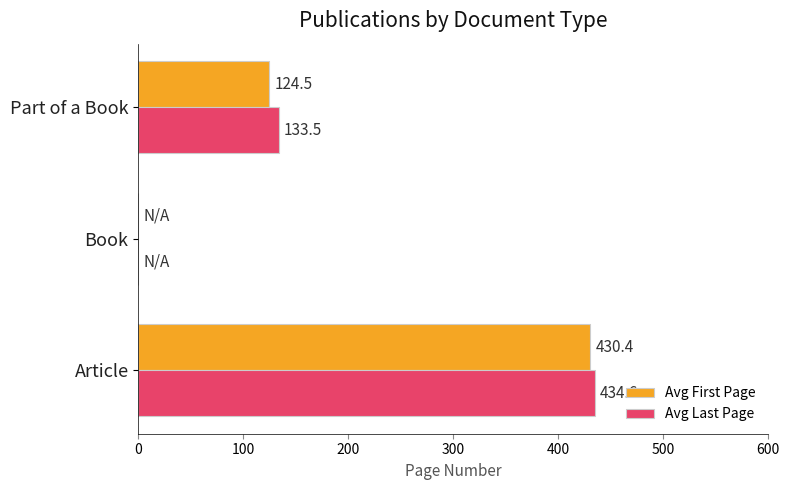

The value of Avg Last Page at Part of a Book is 88.5. True or false?

False